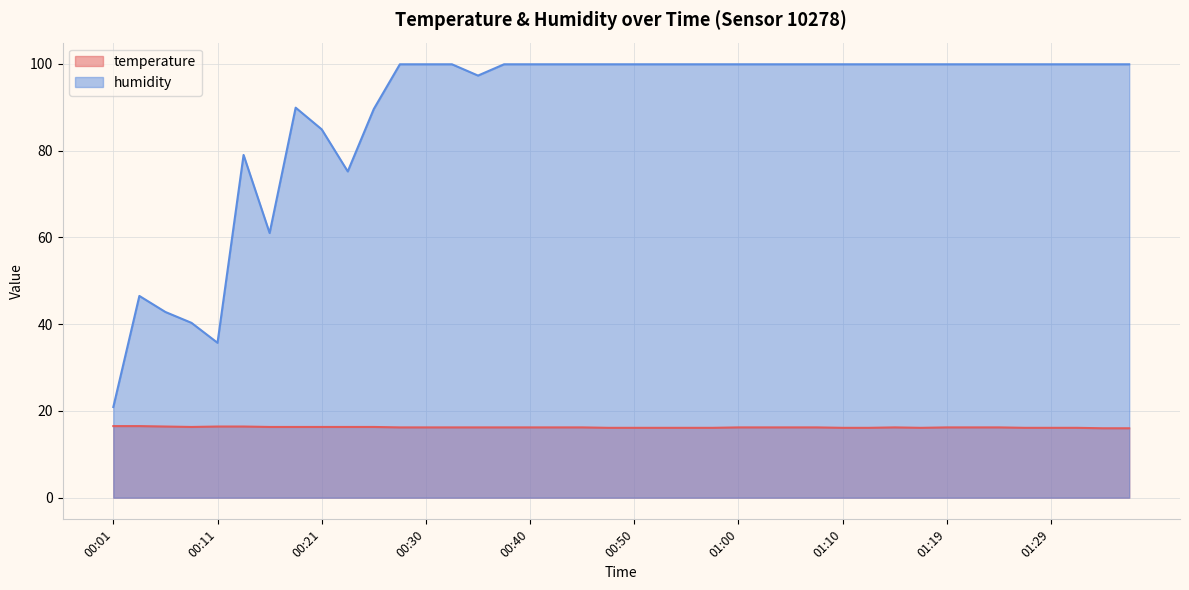

How many interior local peaks does the humidity series have?

3